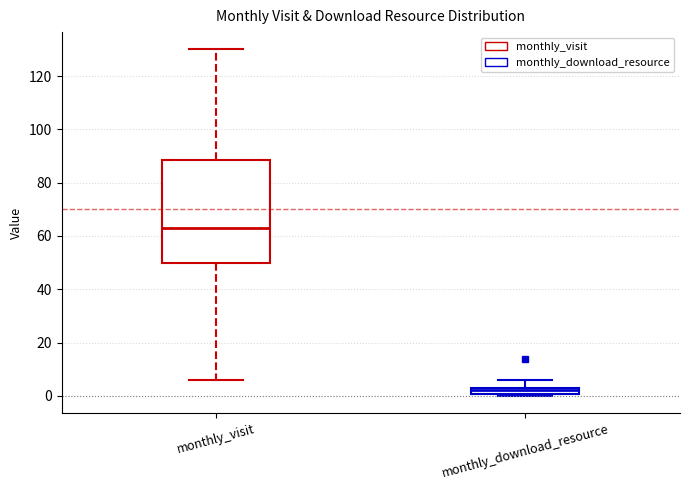

Which box is the tallest, from its lower edge to its upper edge?

monthly_visit